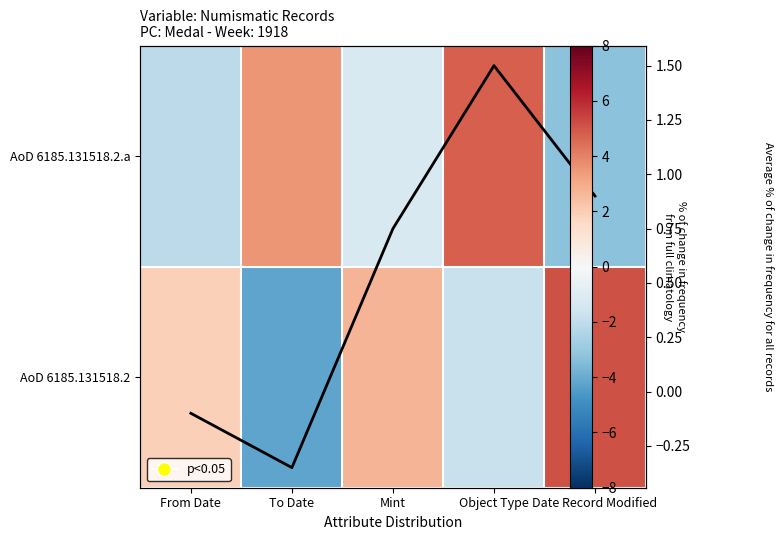

How many positive values does the AoD 6185.131518.2 series have?

3